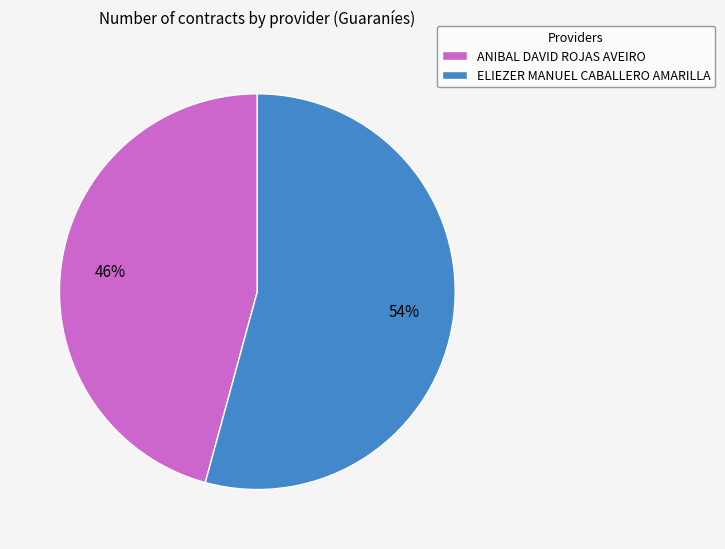

Count the number of slices in the pie.

2